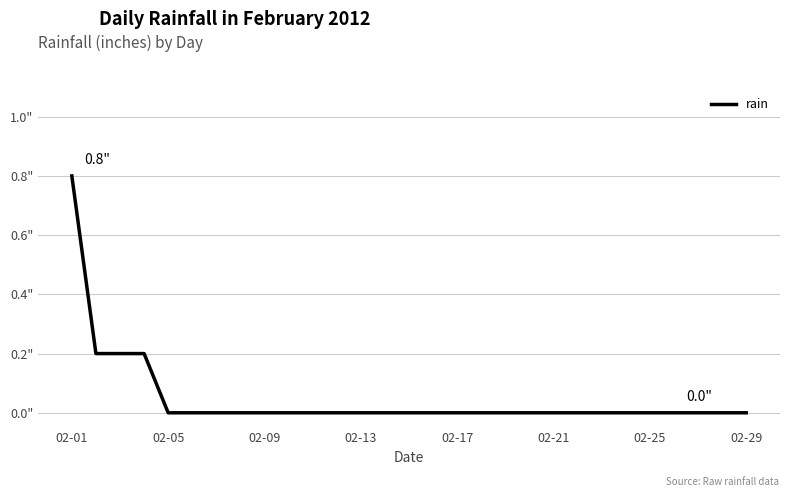

Does the chart display data point markers on the line(s)?

No